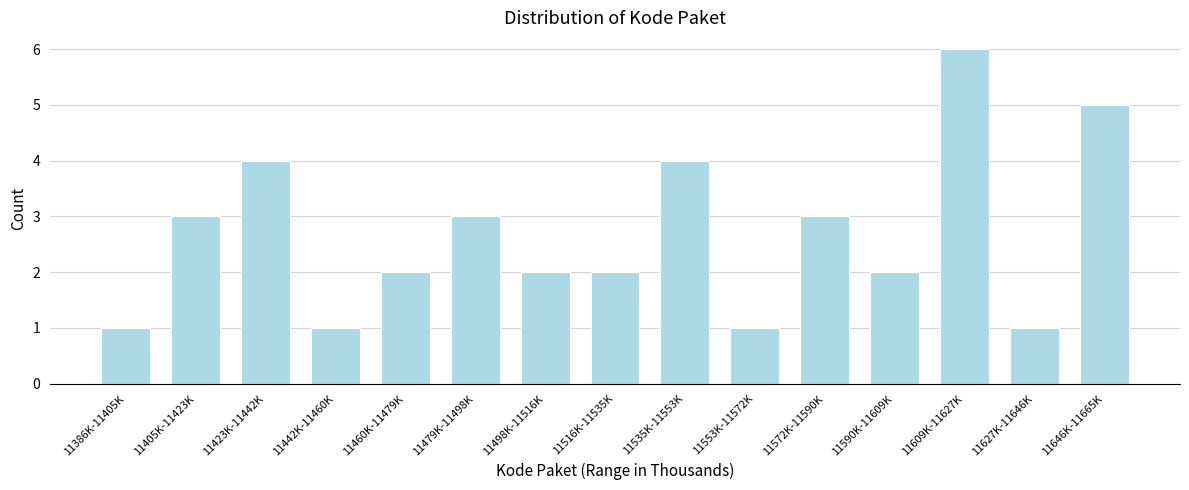

Reading right to left, transcribe all the data shown in this chart.

11646K-11665K=5	11627K-11646K=1	11609K-11627K=6	11590K-11609K=2	11572K-11590K=3	11553K-11572K=1	11535K-11553K=4	11516K-11535K=2	11498K-11516K=2	11479K-11498K=3	11460K-11479K=2	11442K-11460K=1	11423K-11442K=4	11405K-11423K=3	11386K-11405K=1